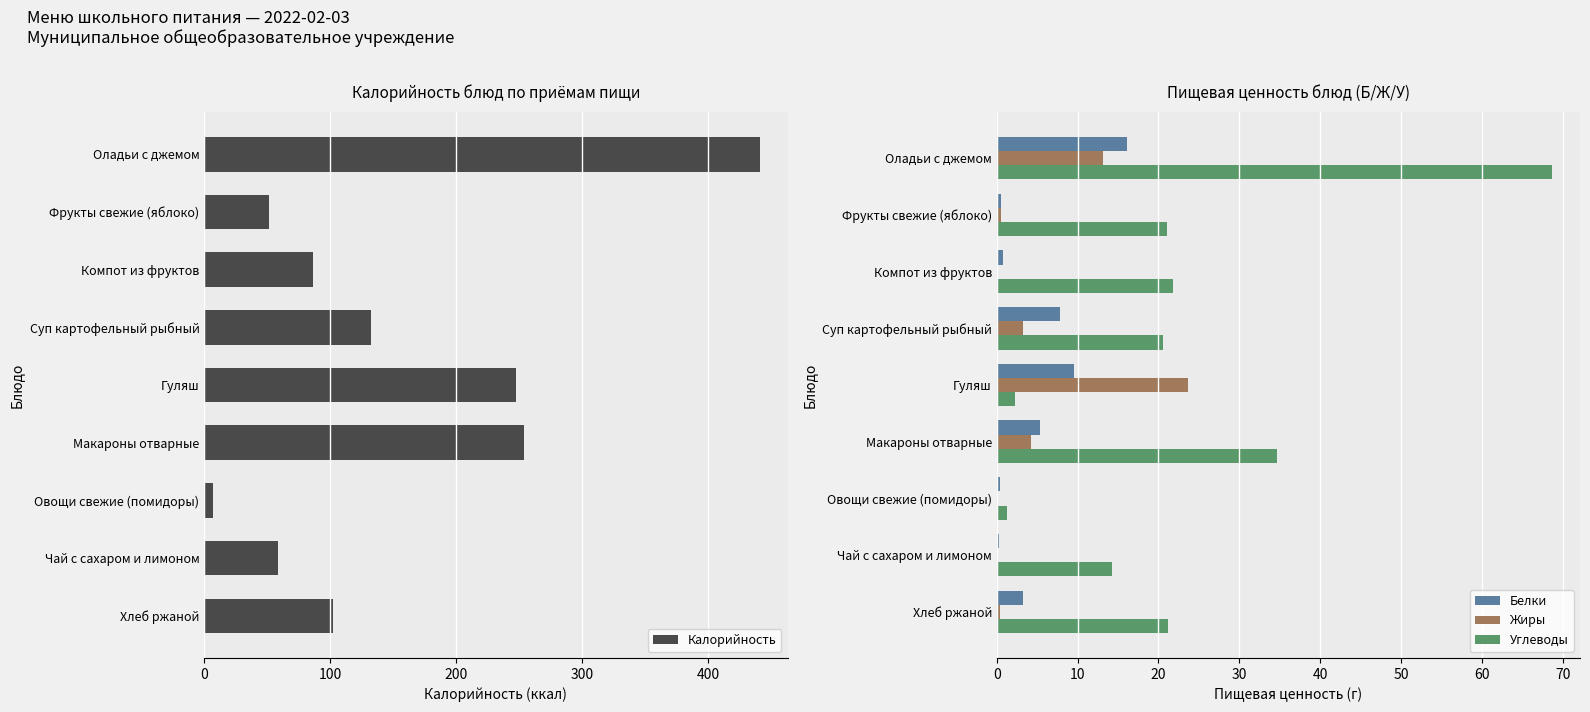

The value of Калорийность at Оладьи с джемом is 765.1. True or false?

False